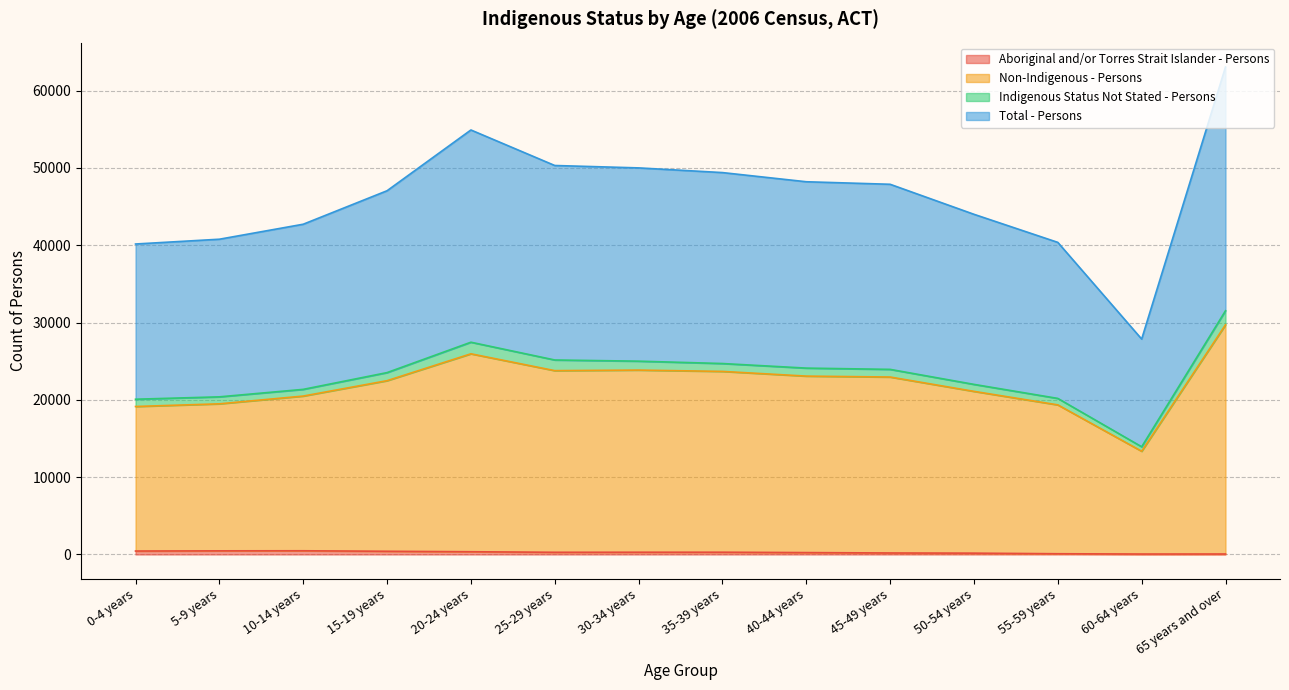

True or false: Aboriginal and/or Torres Strait Islander - Persons and Total - Persons intersect in this chart.

False